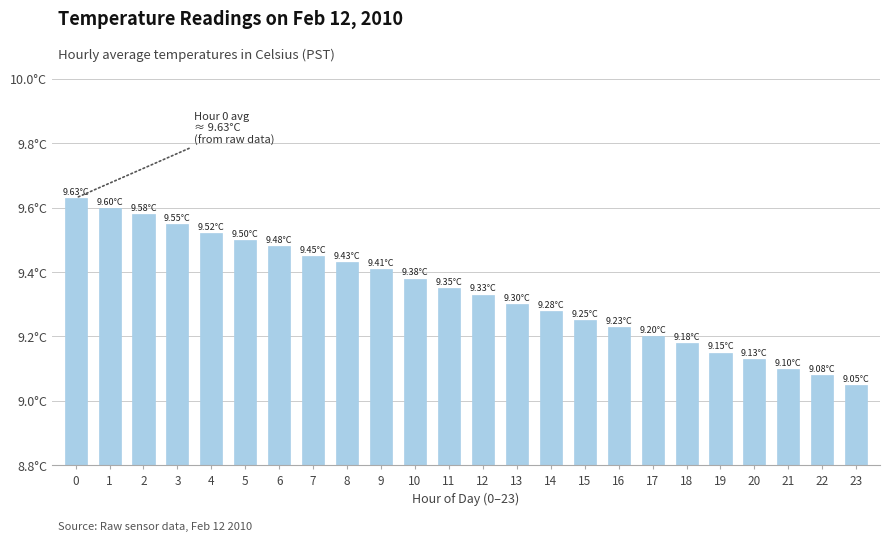

Are the bars grouped side by side (vs. stacked)?

No